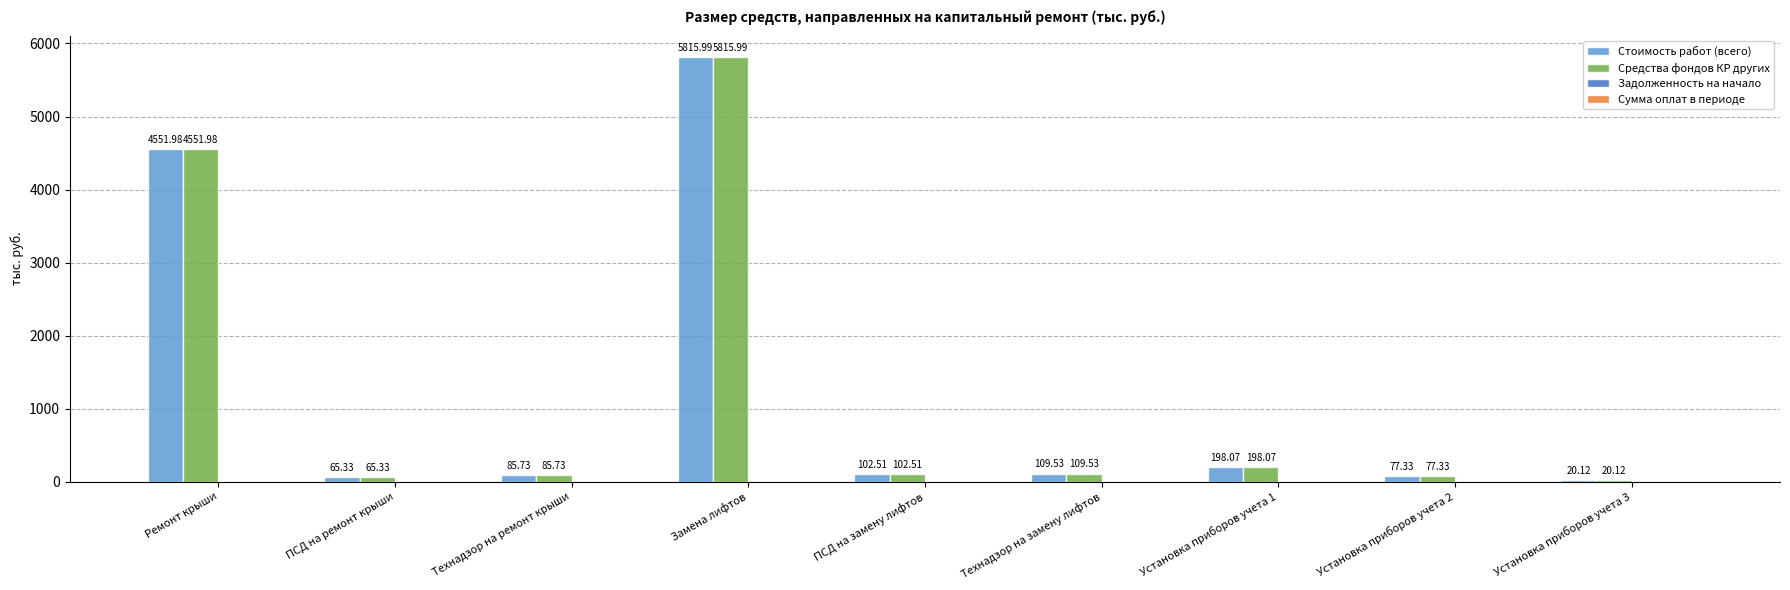

Is the value of Средства фондов КР других at Установка приборов учета 1 greater than the value of Стоимость работ (всего) at Замена лифтов?

No